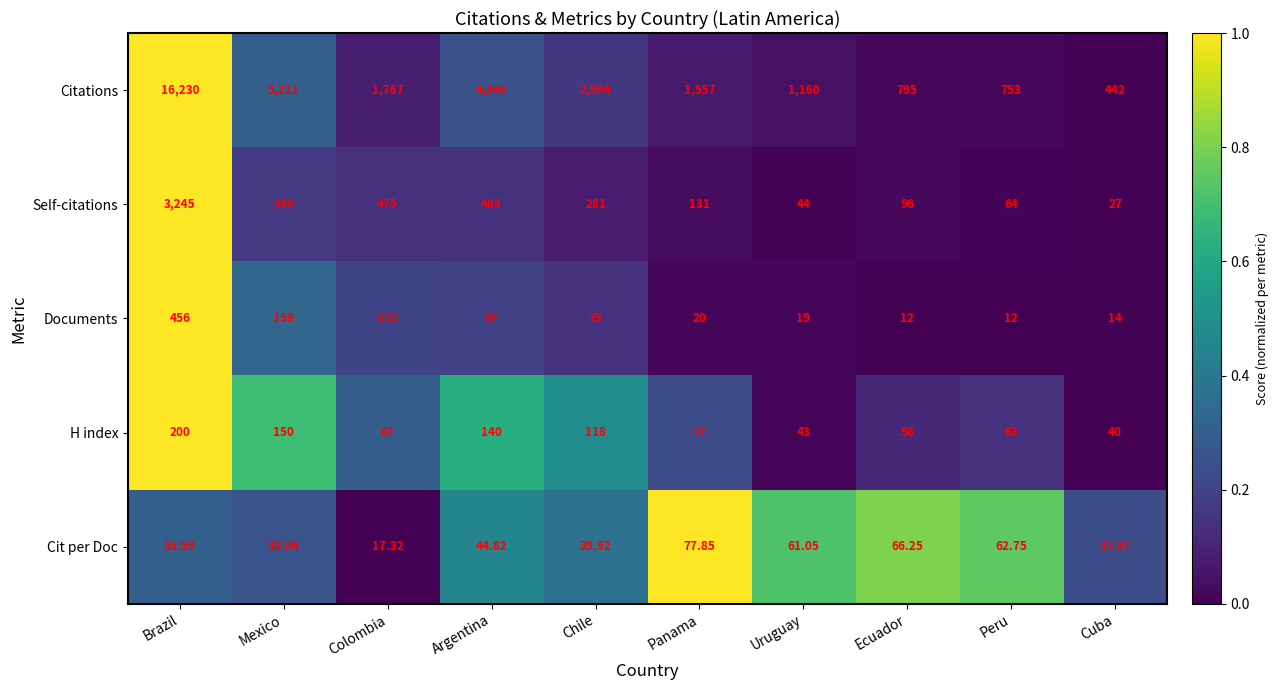

Is the value of Cit per Doc at Panama greater than the value of Citations at Cuba?

No